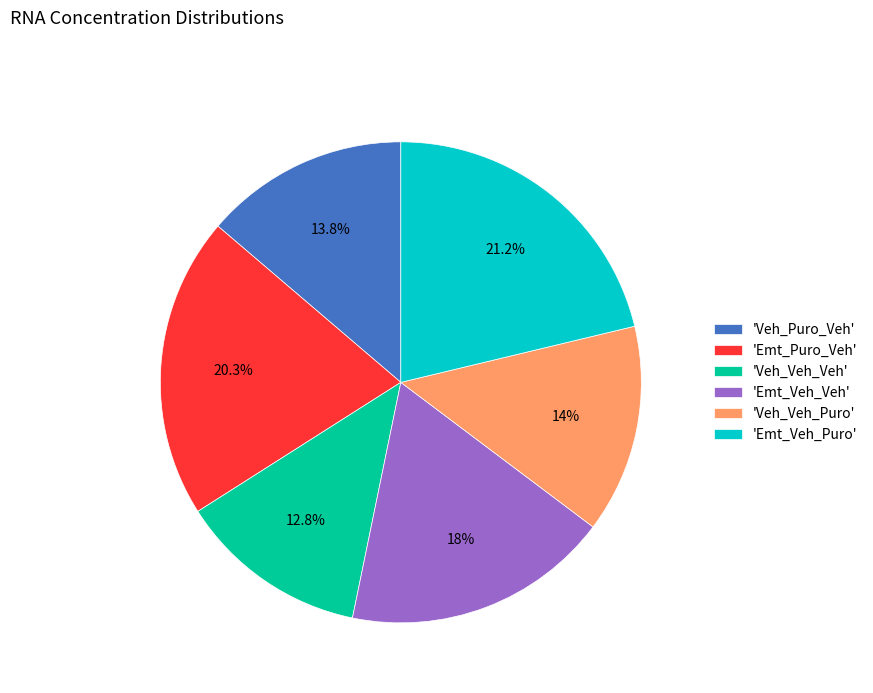

What percentage do 'Veh_Puro_Veh' and 'Emt_Veh_Puro' together represent?

35.0%